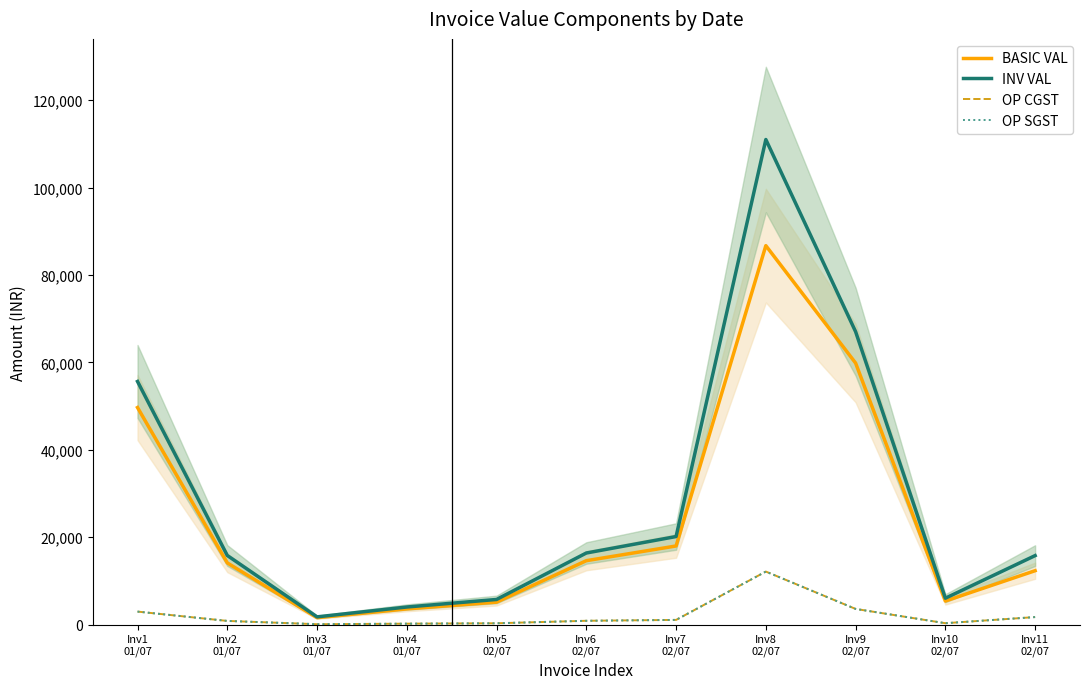

What position from the right is Inv10
02/07?

2